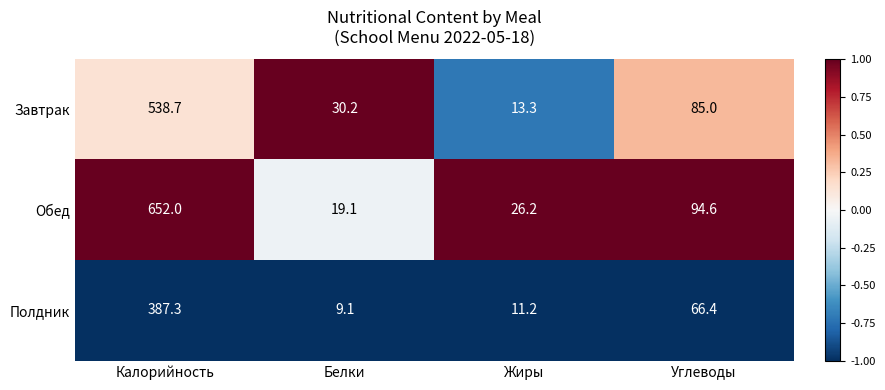

Rank the series by their average value, from highest to lowest.

Обед, Завтрак, Полдник